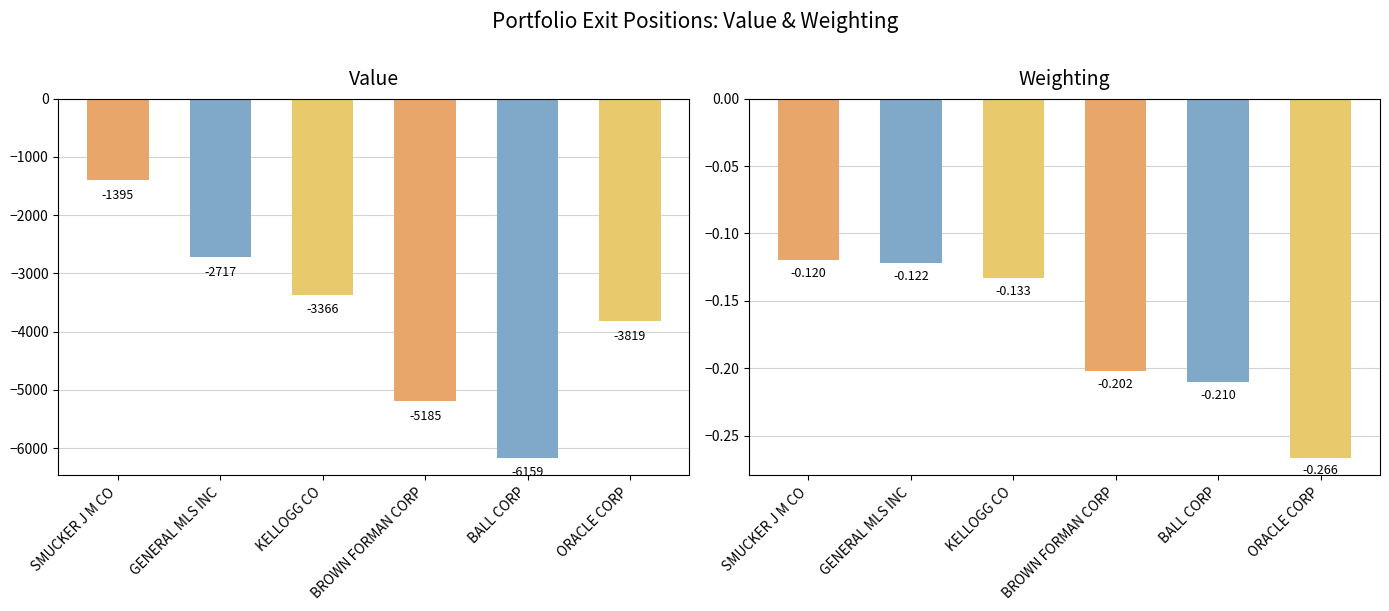

How many groups of bars are there?

6